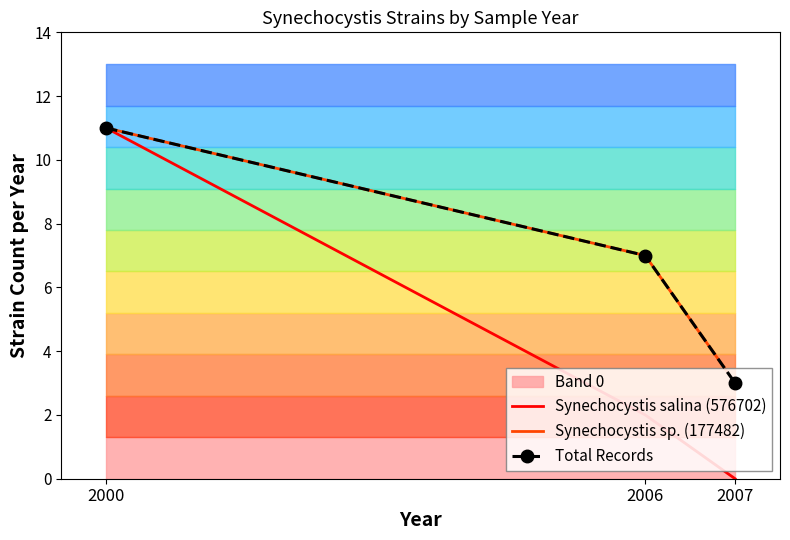

What is the value of the Total Records point at the 3rd from the left?

3